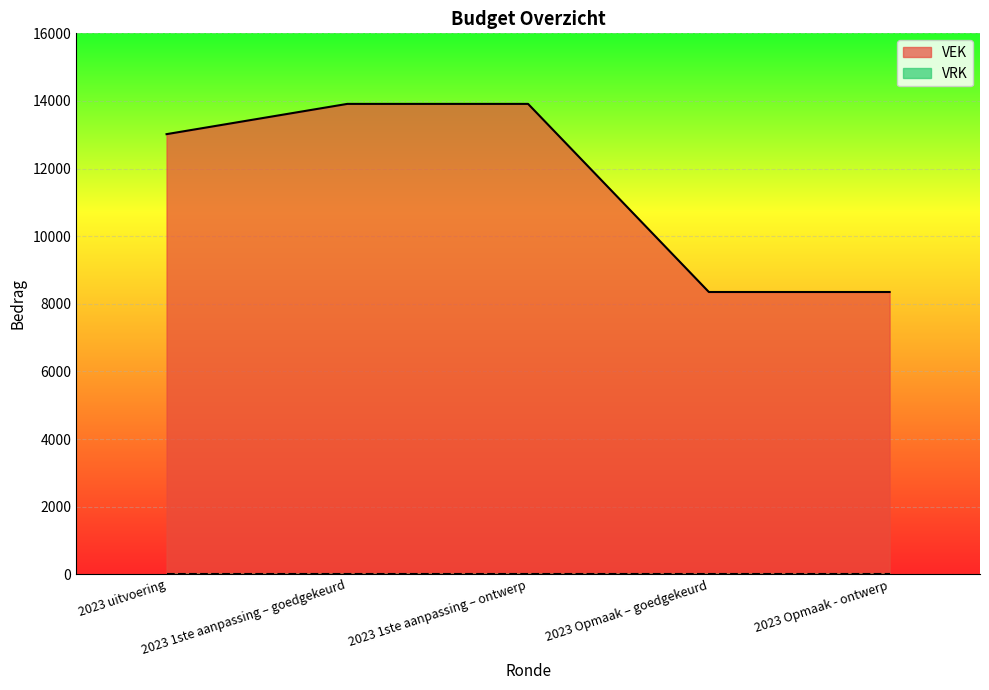

Approximately how many times larger is the value at 2023 1ste aanpassing – goedgekeurd compared to 2023 Opmaak - ontwerp?

1.7